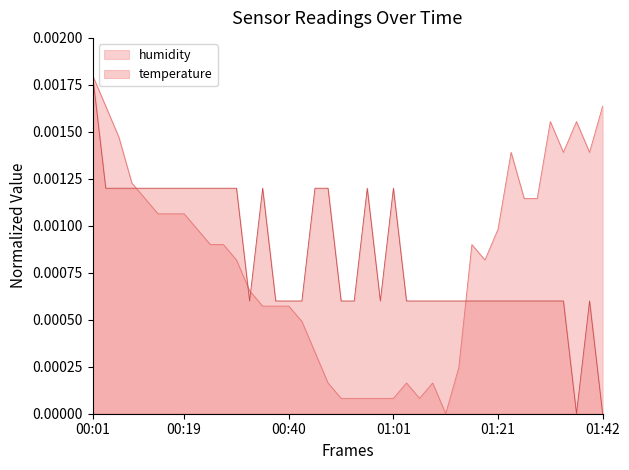

List the series in order of their overall mean, highest first.

temperature, humidity